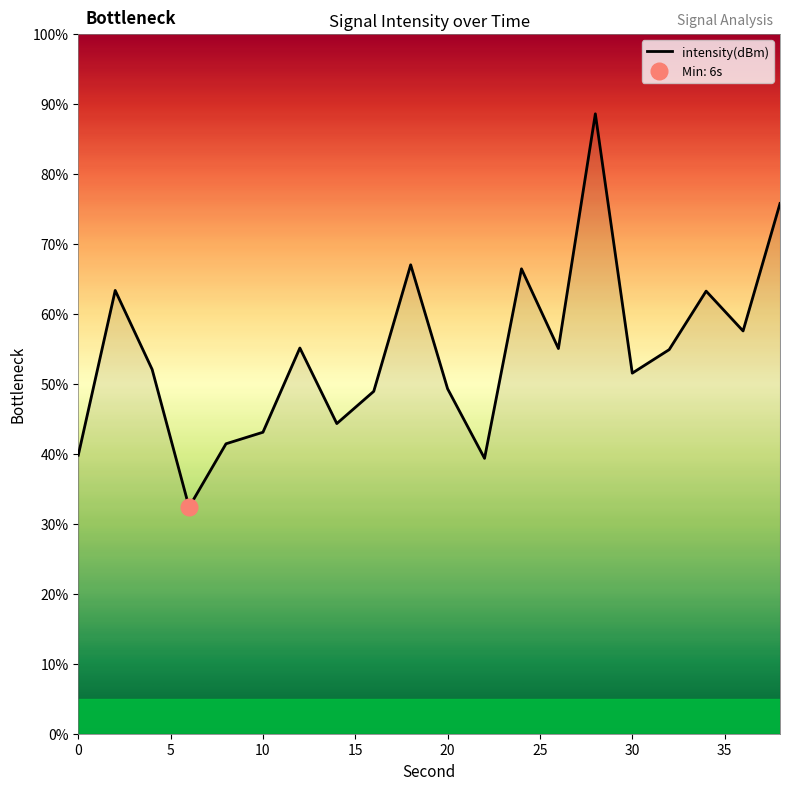

True or false: there are more than 2 points higher than both neighbors.

True